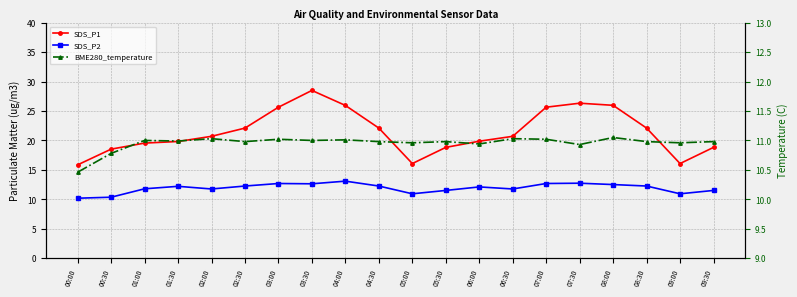

What is the average value of the SDS_P1 series?

21.5